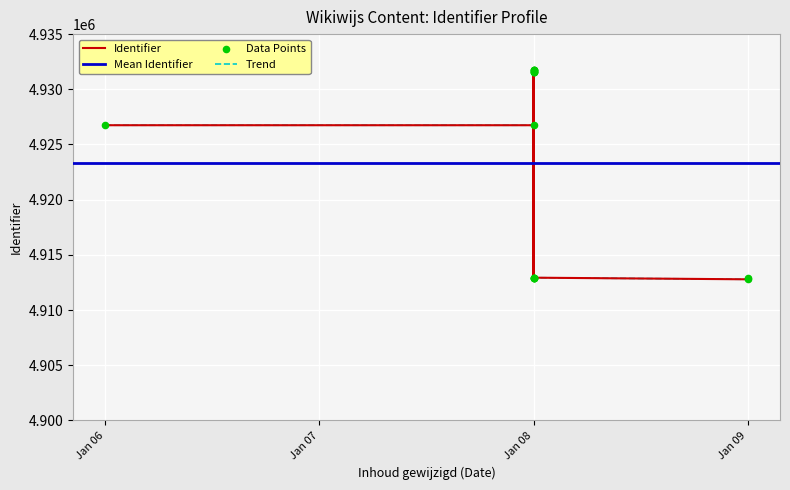

What is the change in value from 2019-01-08 to 2019-01-08?

+6